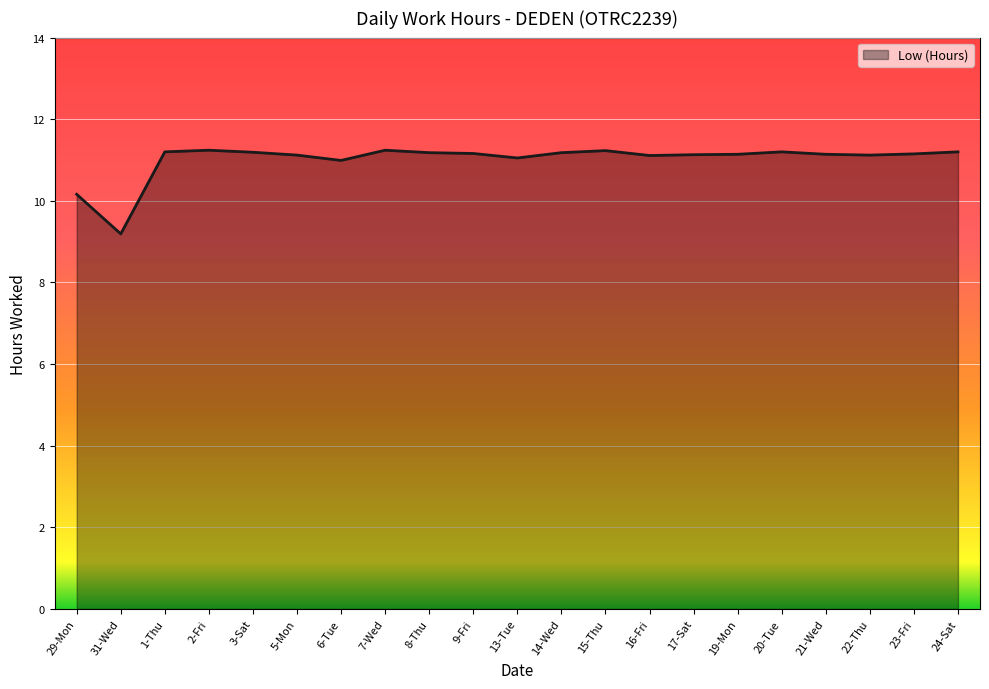

True or false: there are more than 0 points higher than both neighbors.

True